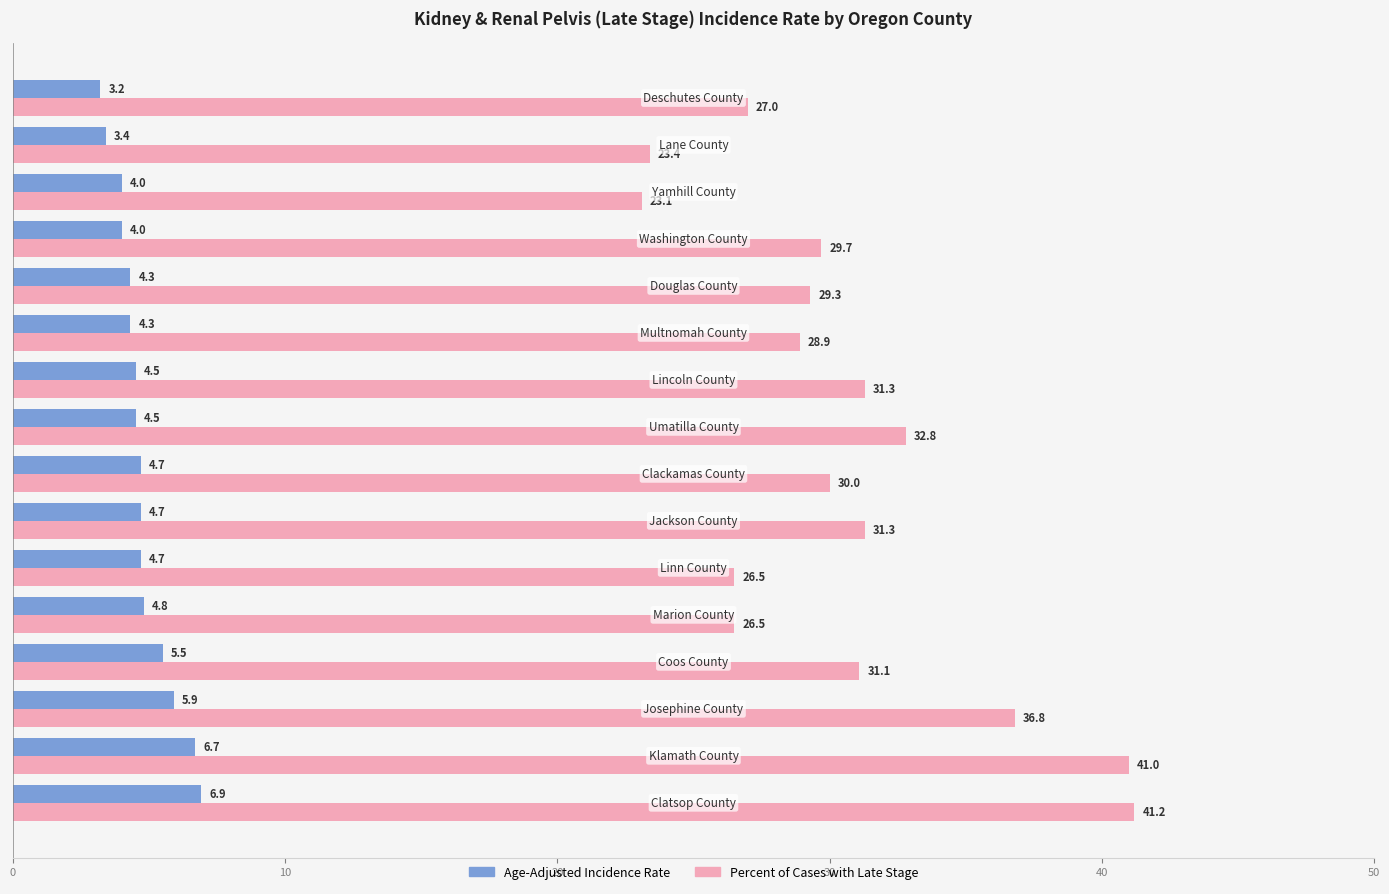

Which series has the widest spread of values?

Percent of Cases with Late Stage